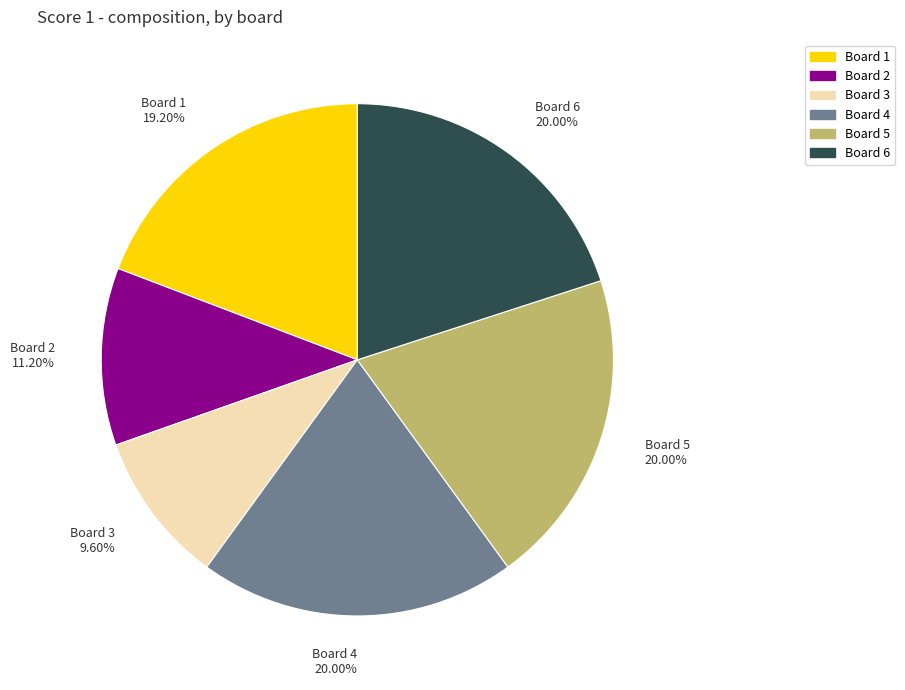

Is the sum of Board 3 and Board 6 greater than half?

No